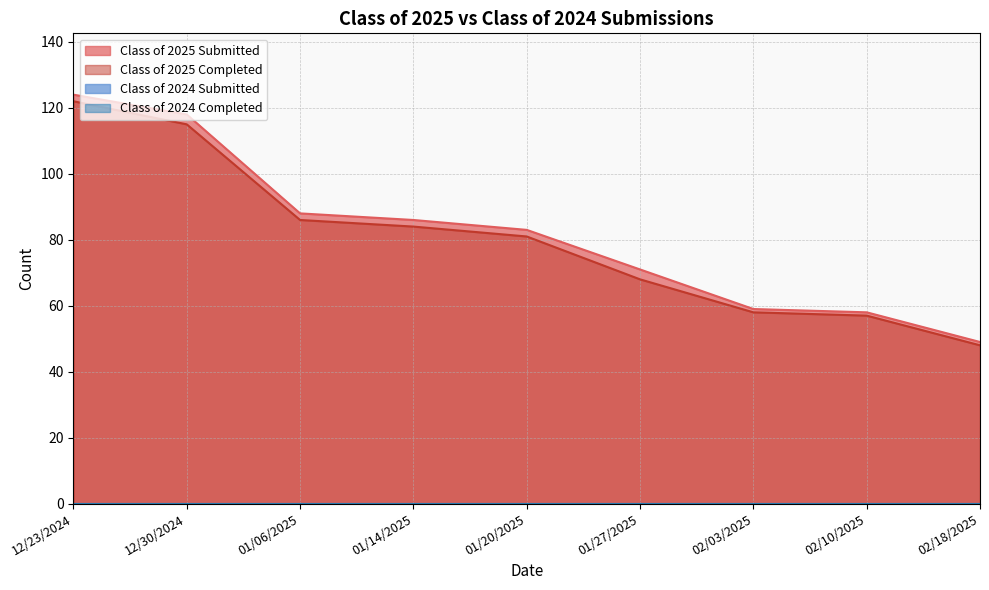

At how many categories does at least one series exceed 60?

6